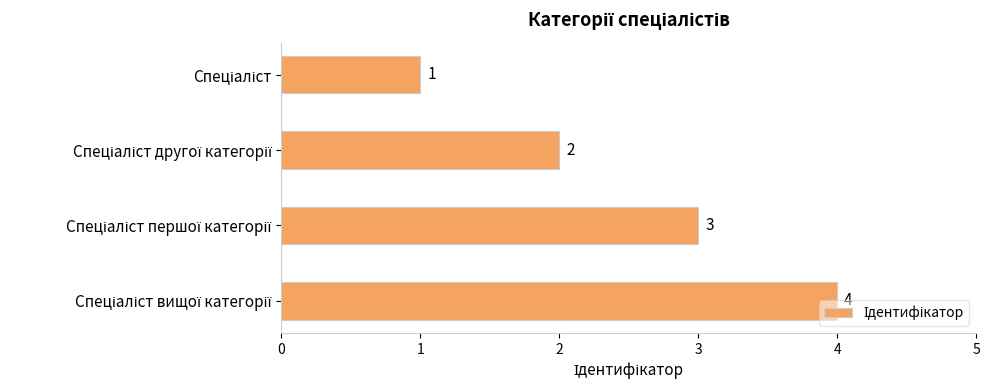

How many values are between 2 and 4?

3